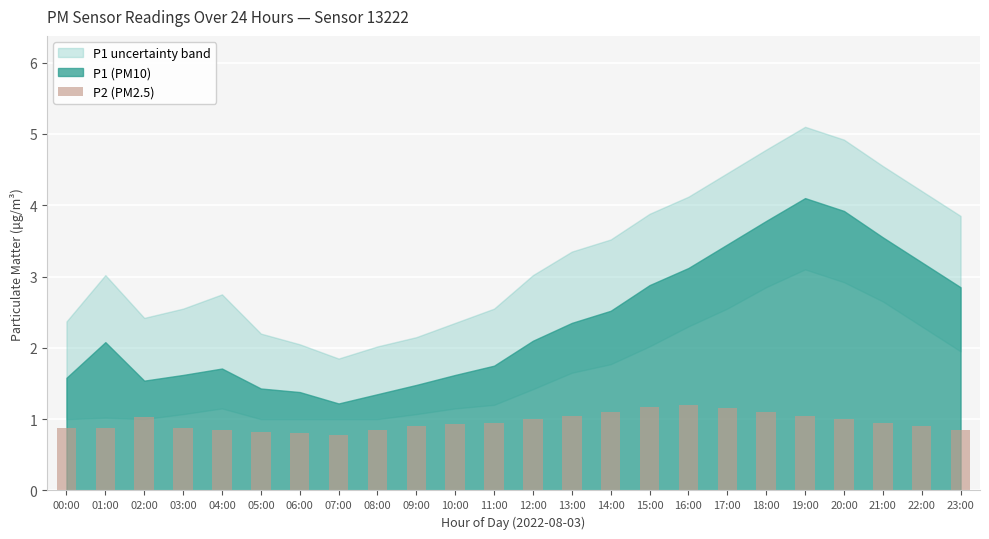

What is the difference between the second highest and minimum values?

0.4